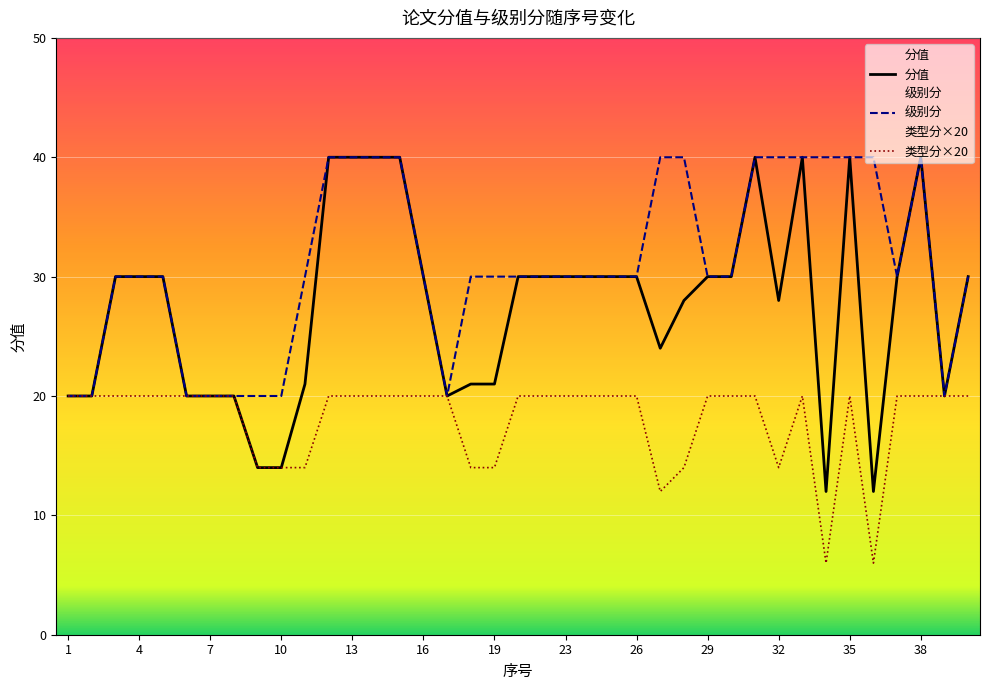

What is the value of the 类型分×20 point at the 16th from the left?

20